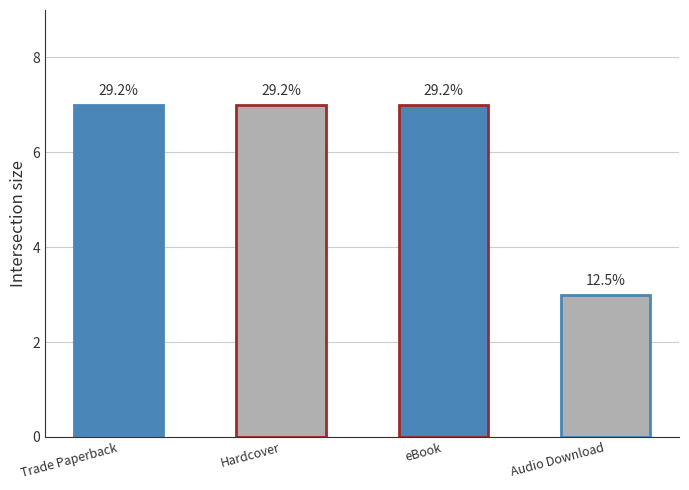

How many categories are shown in the chart?

4